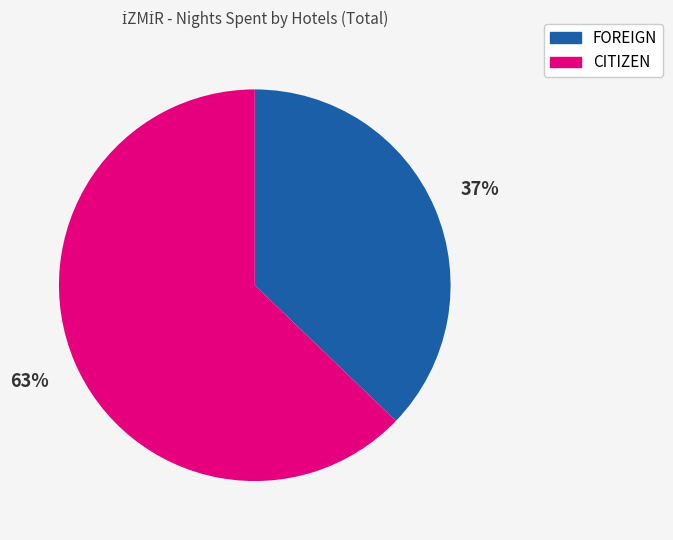

Is the sum of CITIZEN and FOREIGN greater than half?

Yes